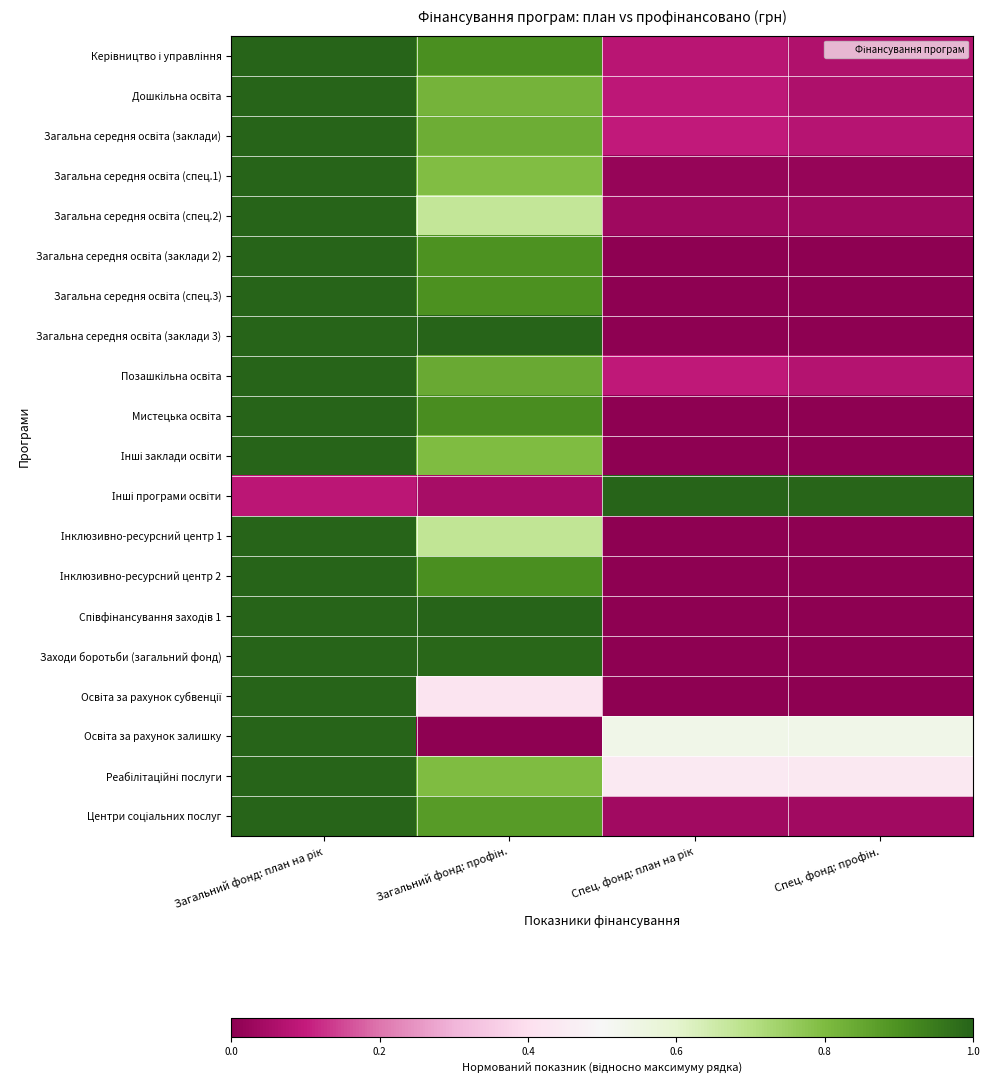

At Спец. фонд: план на рік, list the series in order from largest to smallest.

Інші програми освіти, Освіта за рахунок залишку, Реабілітаційні послуги, Загальна середня освіта (заклади), Позашкільна освіта, Дошкільна освіта, Керівництво і управління, Центри соціальних послуг, Загальна середня освіта (спец.2), Загальна середня освіта (спец.1), Загальна середня освіта (заклади 2), Загальна середня освіта (спец.3), Загальна середня освіта (заклади 3), Мистецька освіта, Інші заклади освіти, Інклюзивно-ресурсний центр 1, Інклюзивно-ресурсний центр 2, Співфінансування заходів 1, Заходи боротьби (загальний фонд), Освіта за рахунок субвенції